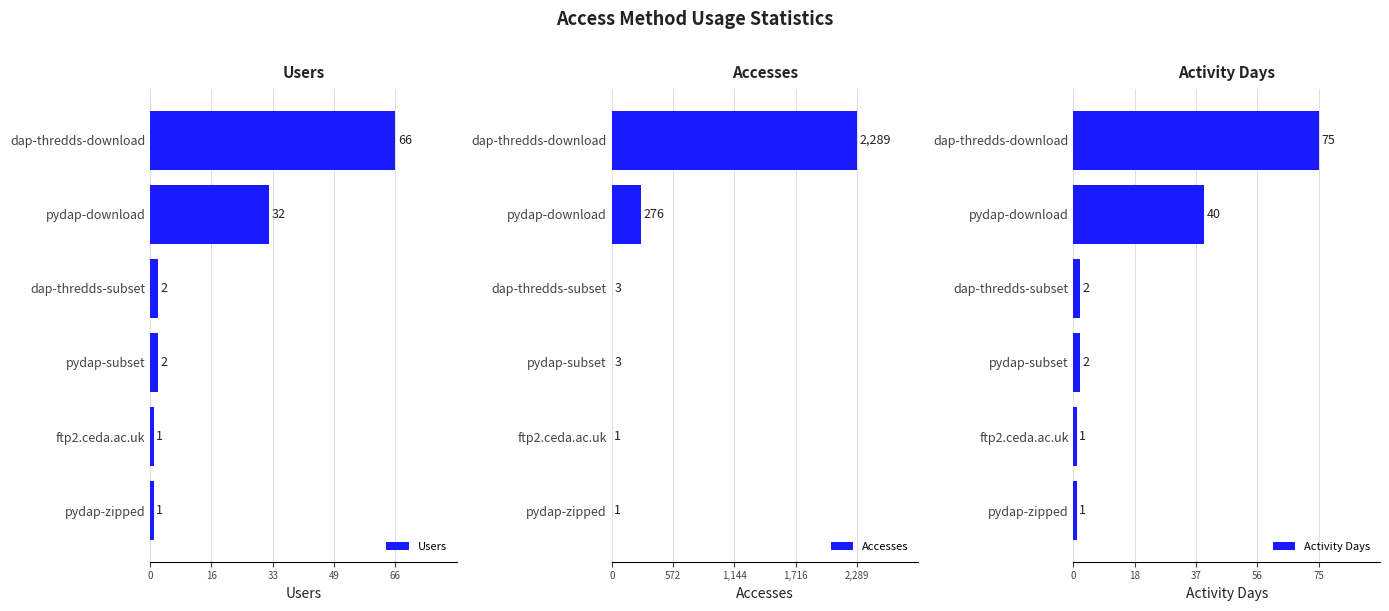

How many data points in Users are less than 2?

2